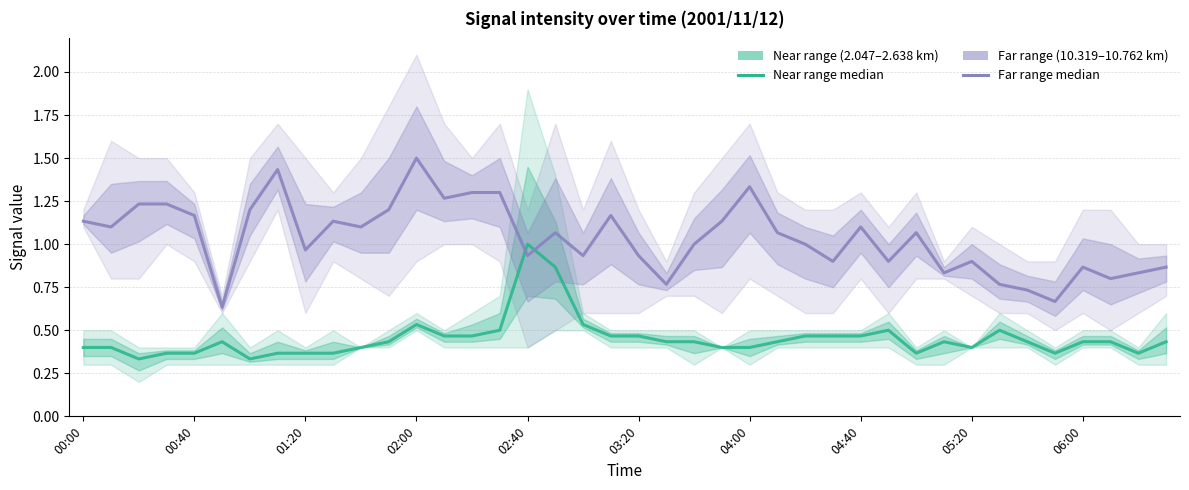

What is the difference between the second highest and minimum values in the Near range (2.047–2.638 km) series?

0.5